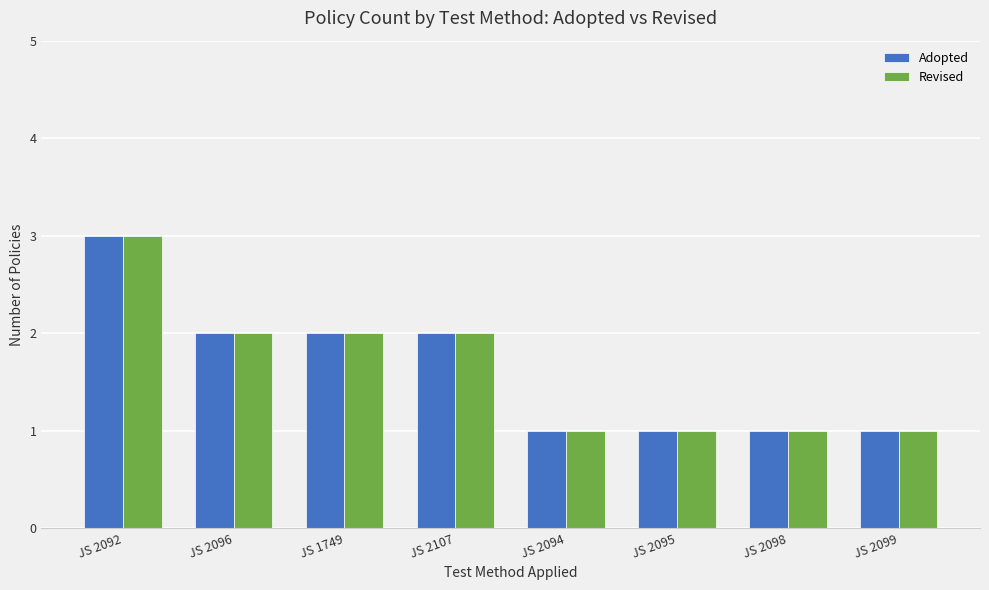

What position from the right is JS 2096?

7